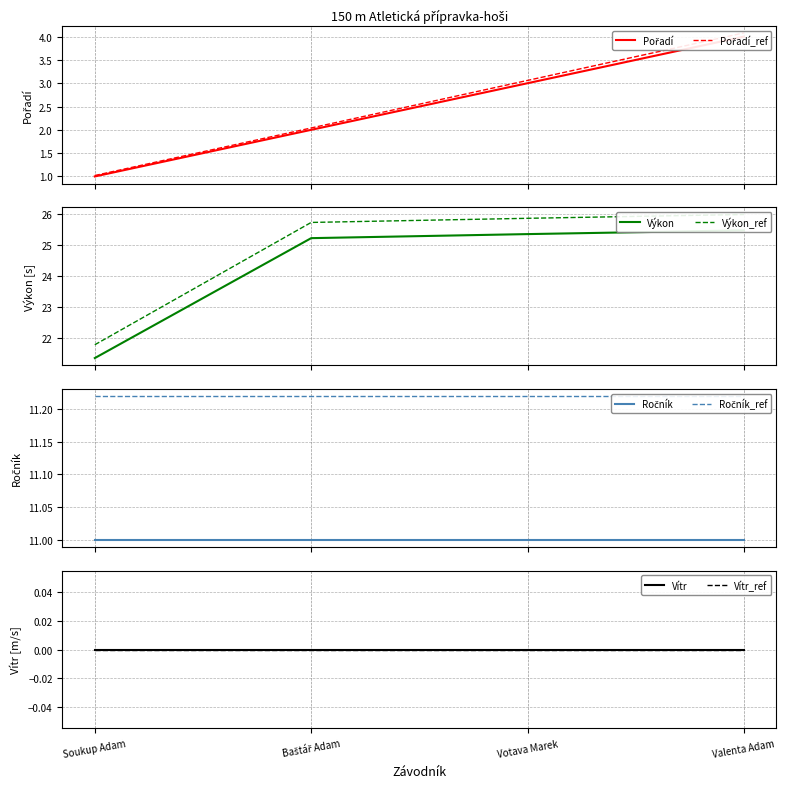

What is the difference between the maximum and minimum values in the Pořadí series?

3.1